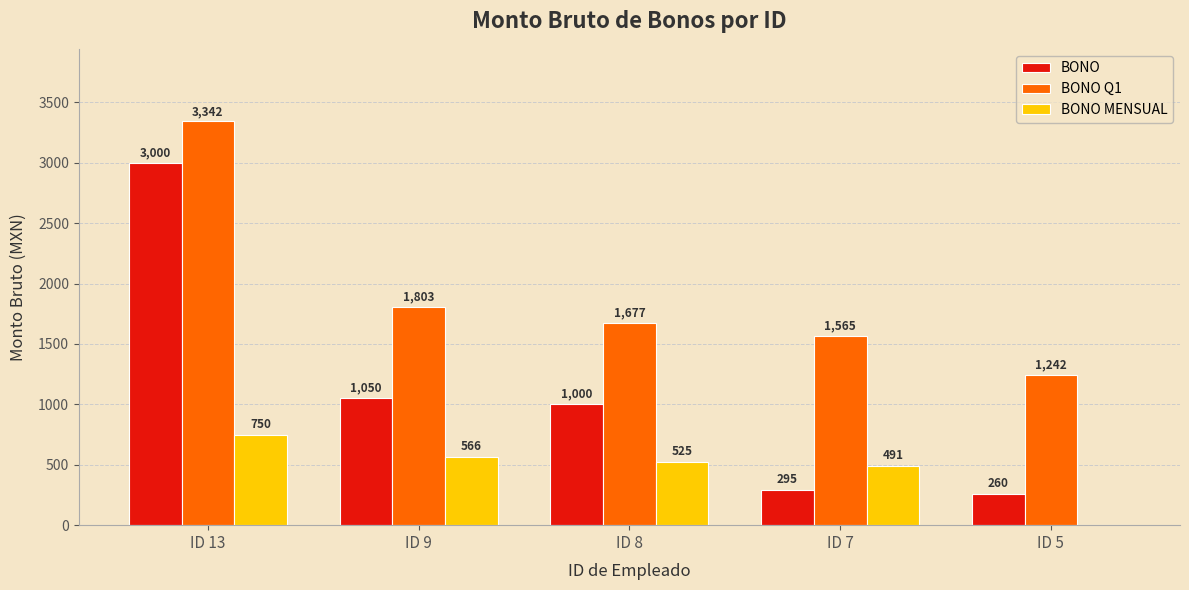

What are all the series names shown in the legend?

BONO, BONO Q1, BONO MENSUAL